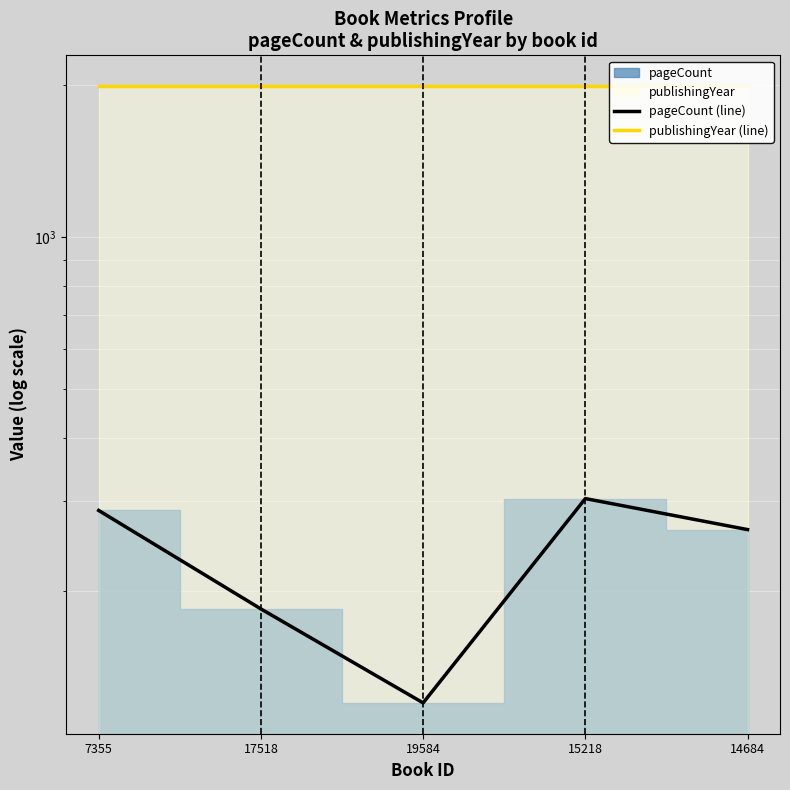

The publishingYear (line) series shows 1985 at 15218. True or false?

True